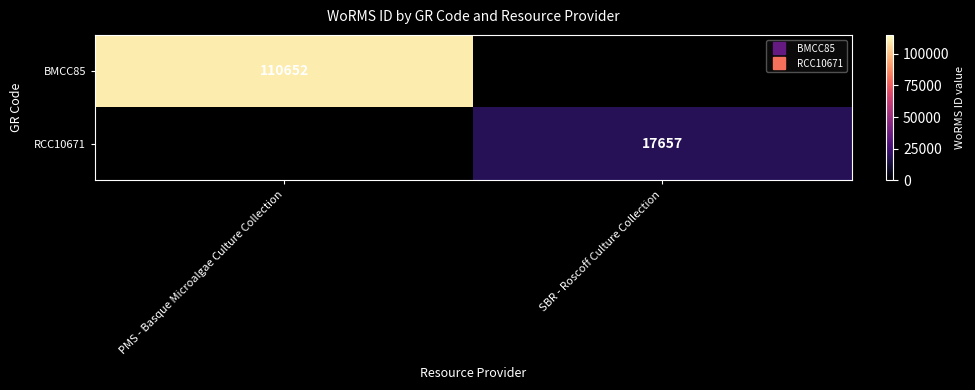

Is it true that RCC10671 equals 31479.6 at SBR - Roscoff Culture Collection?

False